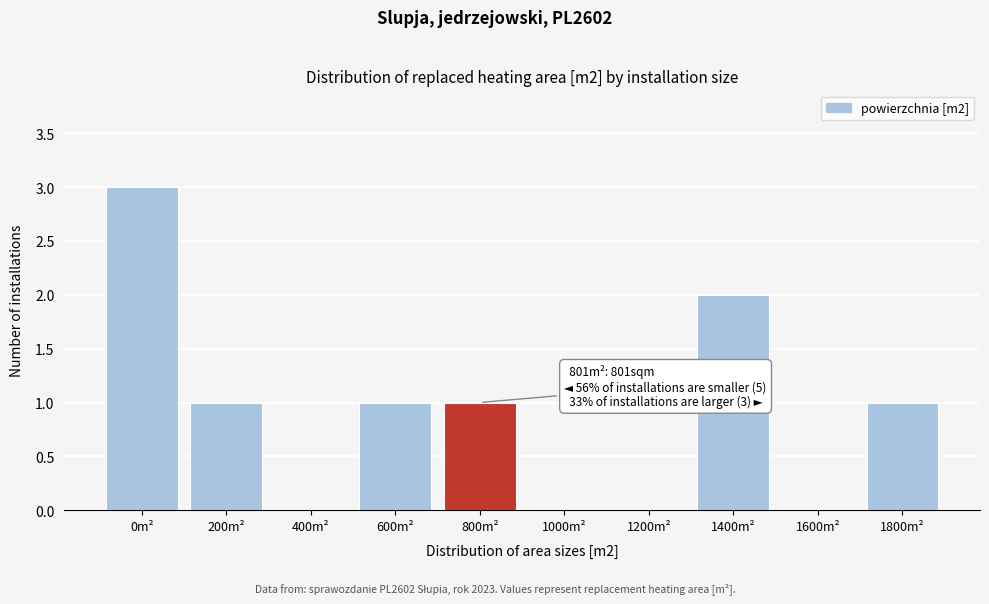

Reading left to right, list all the values displayed in this chart.

0m²=3	200m²=1	400m²=0	600m²=1	800m²=1	1000m²=0	1200m²=0	1400m²=2	1600m²=0	1800m²=1